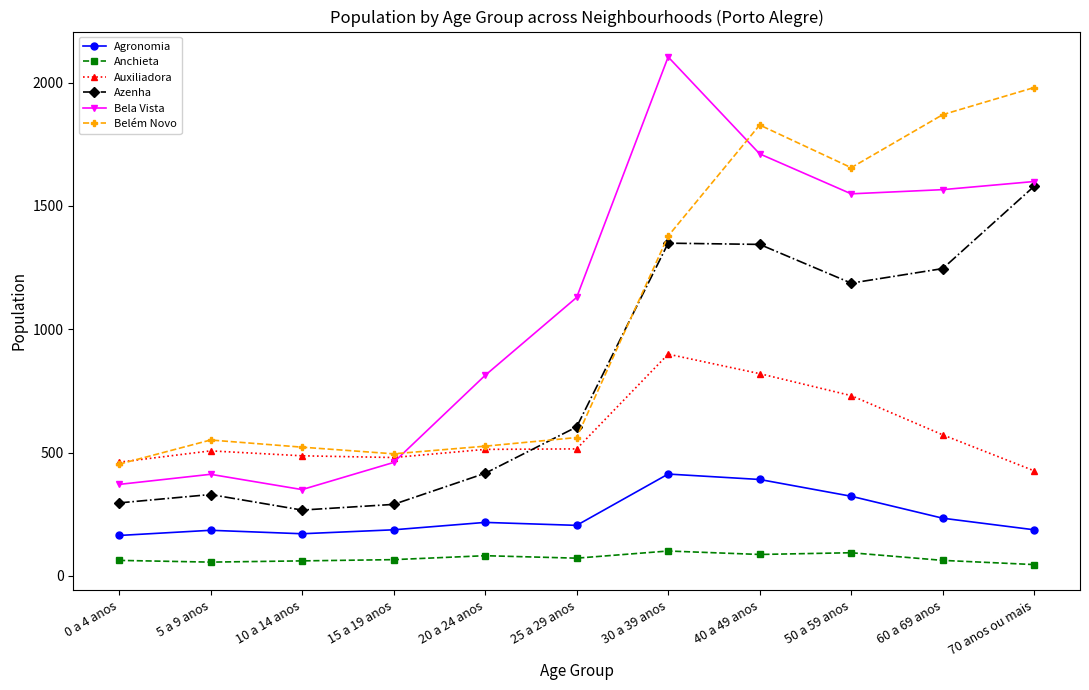

At how many categories does at least one series exceed 1586?

5